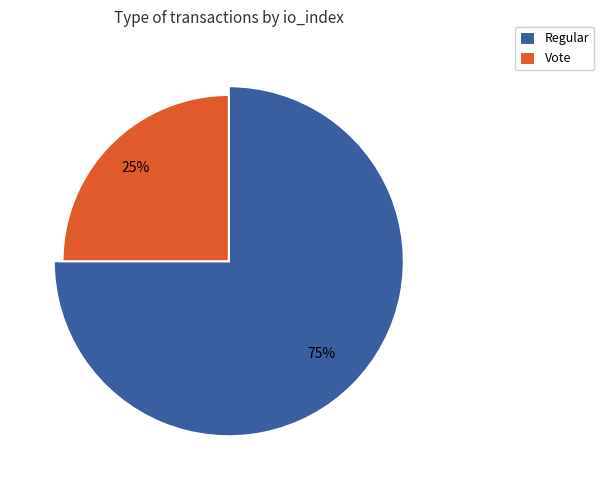

What percentage is NOT represented by Vote?

75.0%